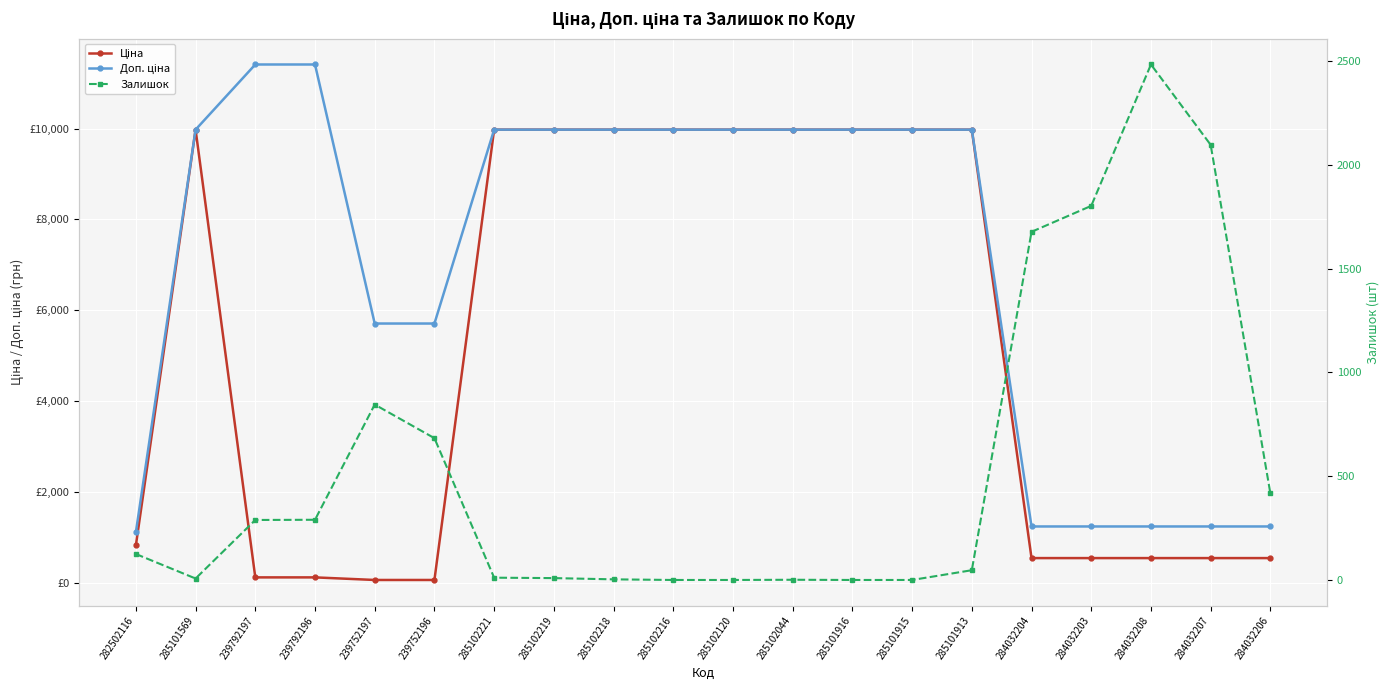

What is the difference between the maximum and minimum values in the Залишок series?

2483.0